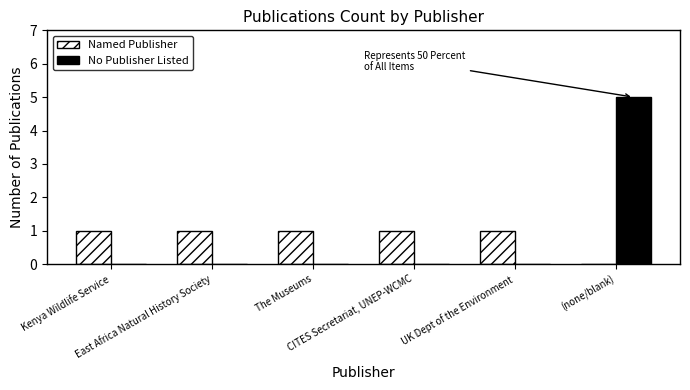

At which label is Named Publisher closest to 0?

(none/blank)